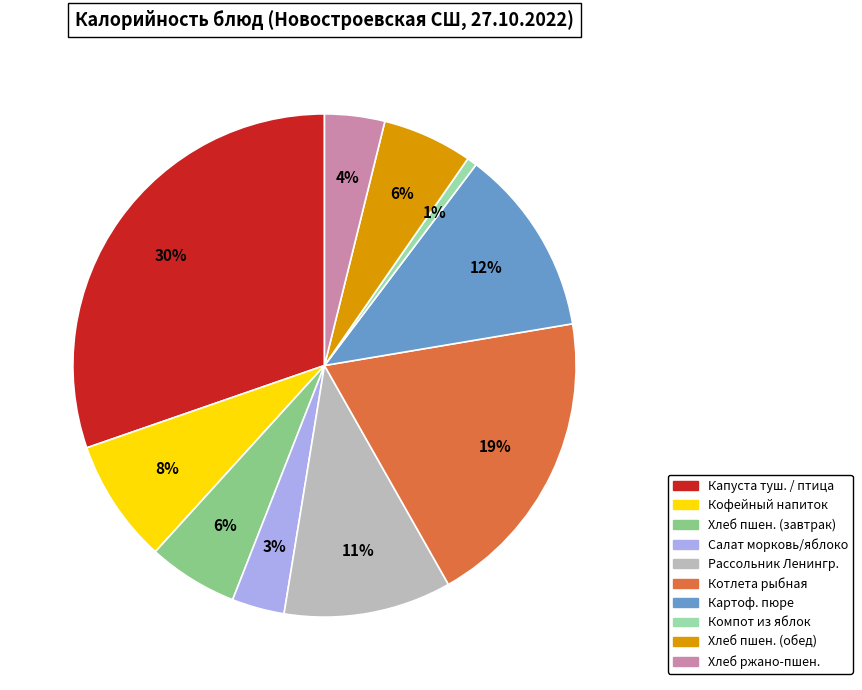

Is there a majority slice in this chart?

No